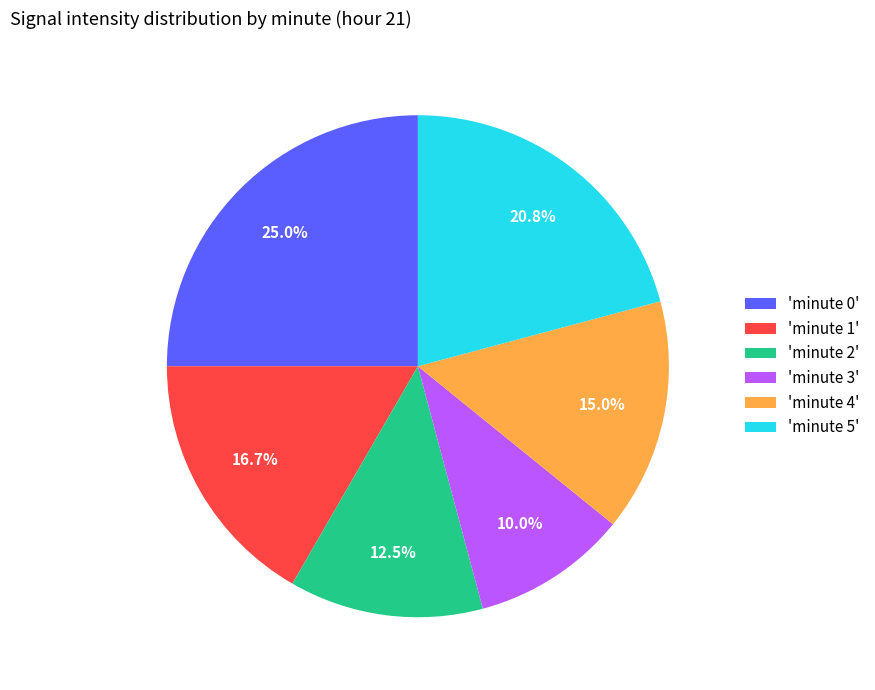

Approximately how many times larger is the value at 'minute 3' compared to 'minute 0'?

0.4